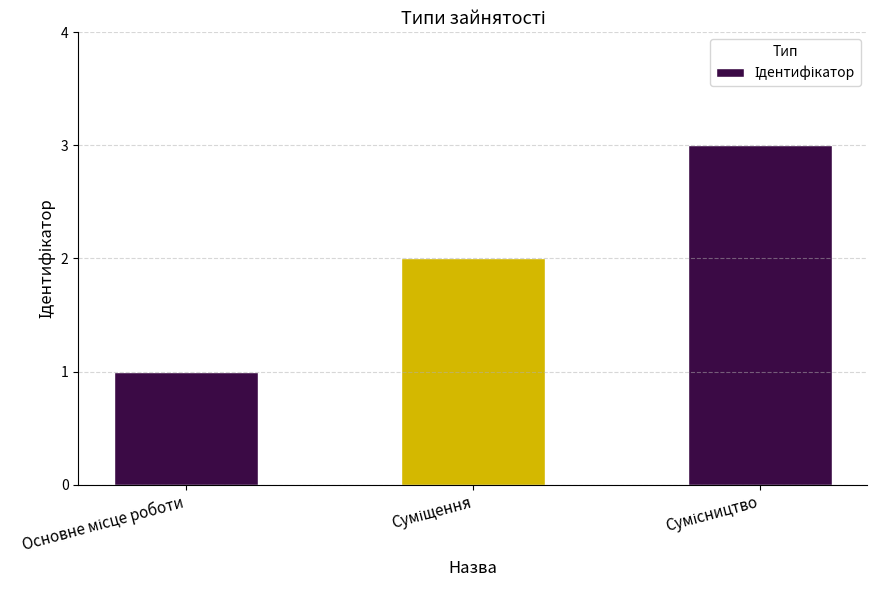

What is the greatest value displayed?

3